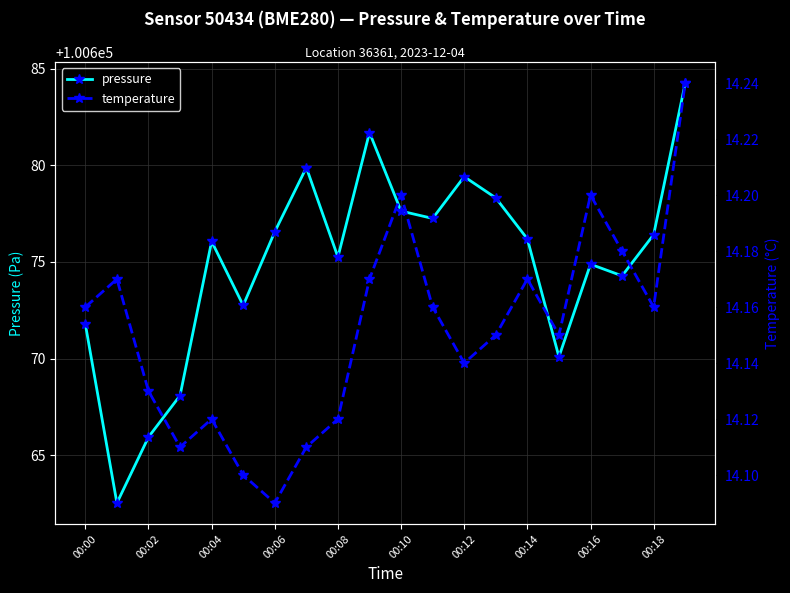

What are all the series names shown in the legend?

pressure, temperature